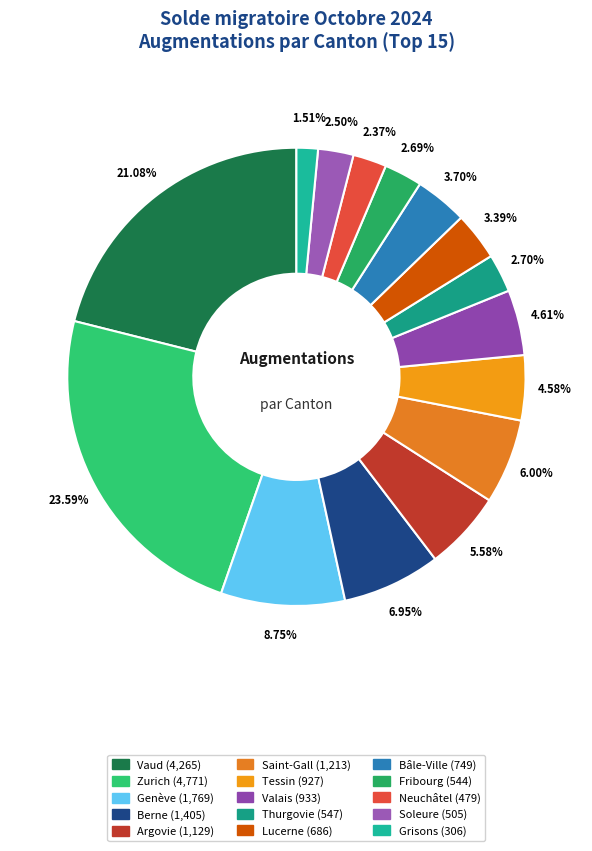

True or false: Soleure accounts for 2% of the total.

True